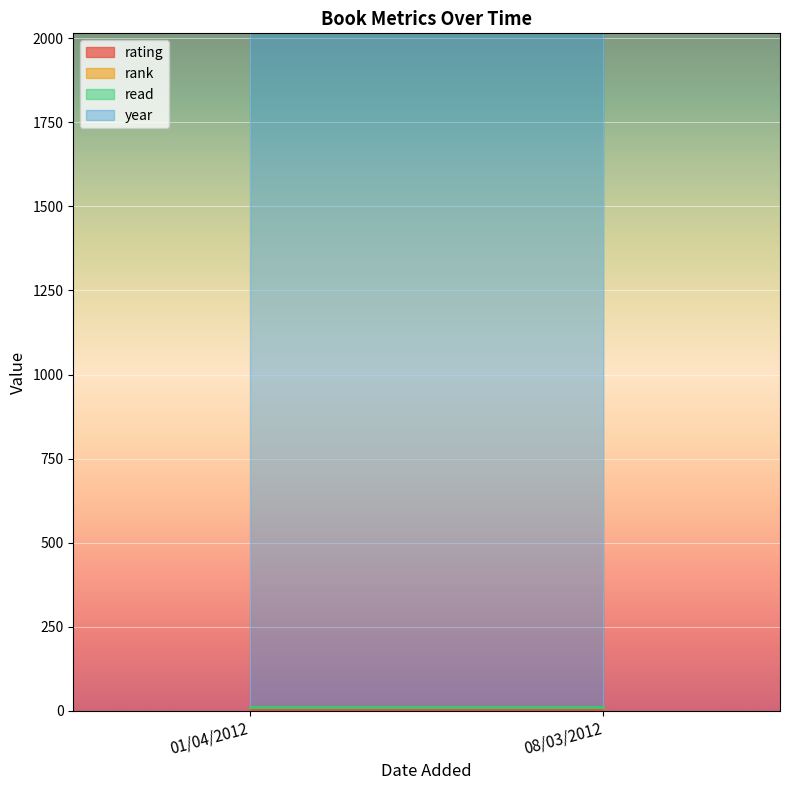

What is the average value of the rating series?

10